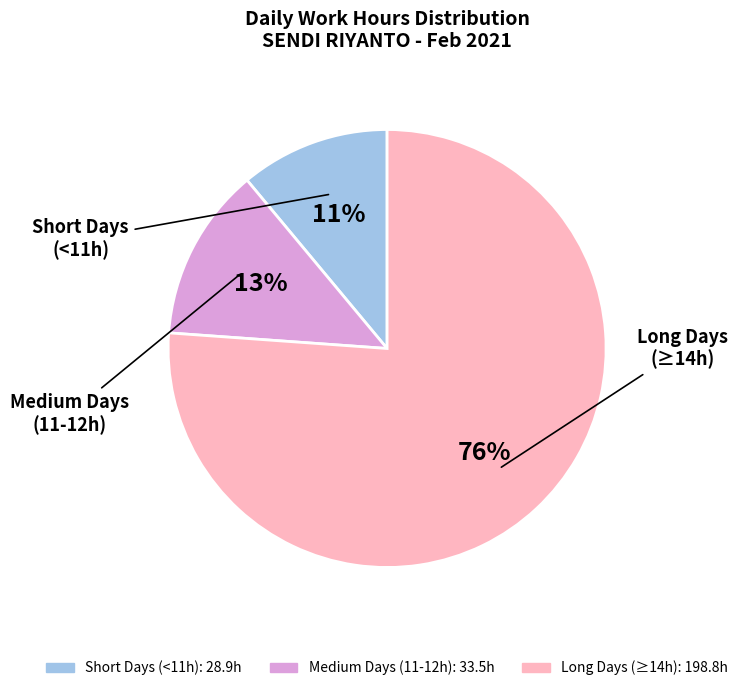

Count the number of slices in the pie.

3